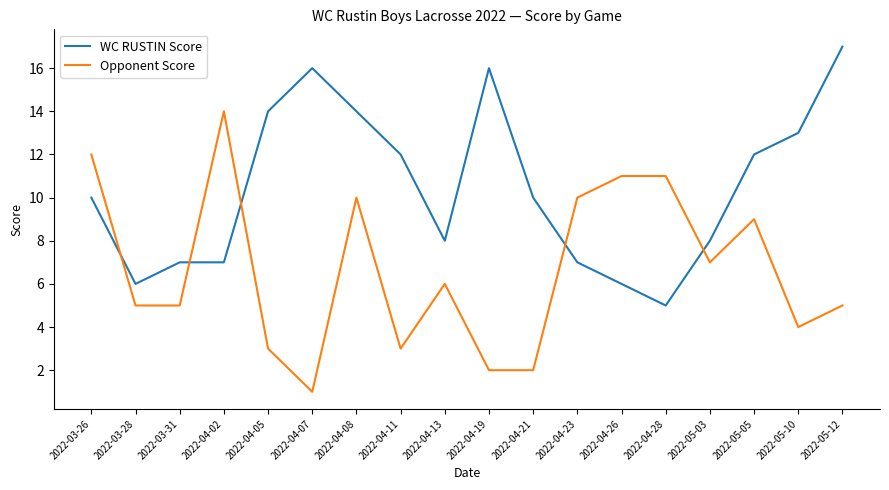

Which series has the largest range (max minus min)?

Opponent Score